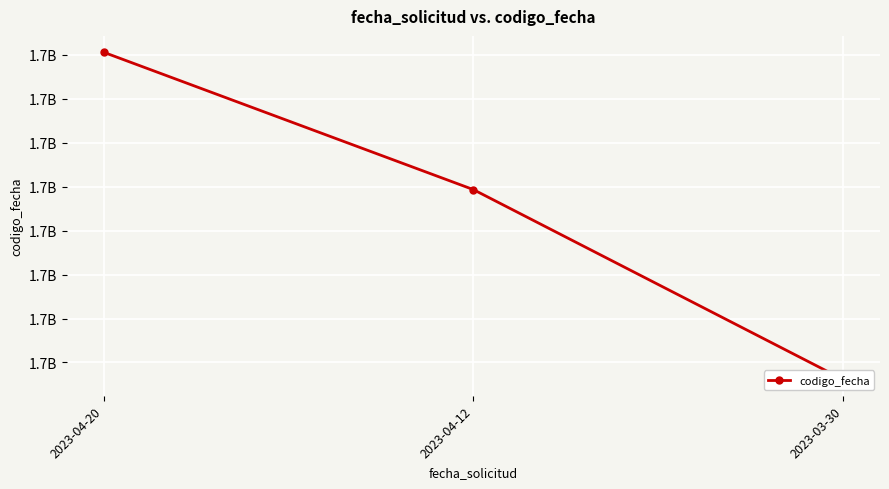

What is the change in value from 2023-04-20 to 2023-03-30?

-1488633